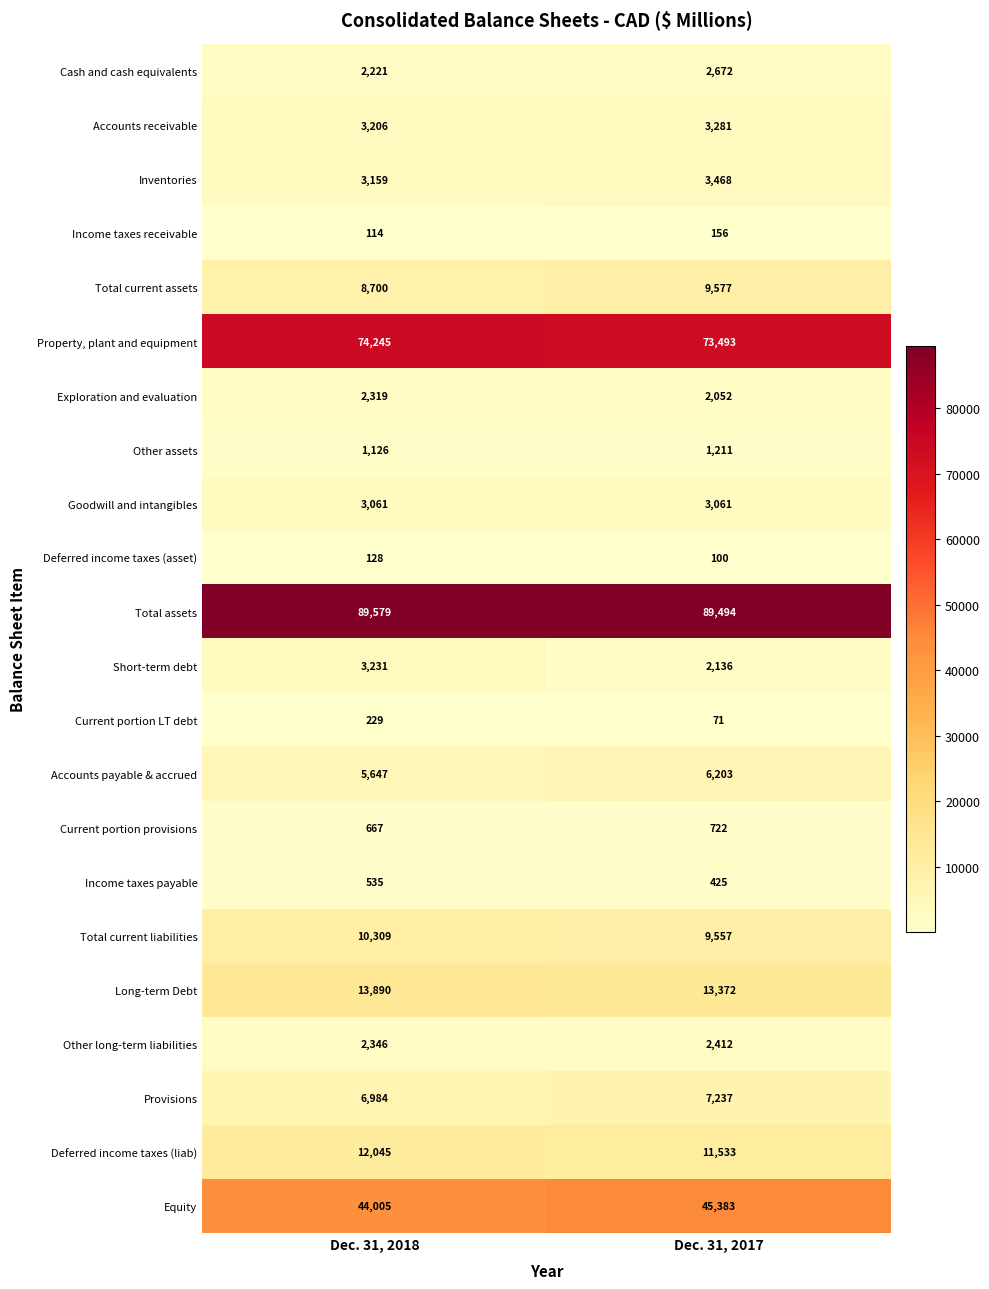

What value does the Other long-term liabilities series have at Dec. 31, 2017?

2412